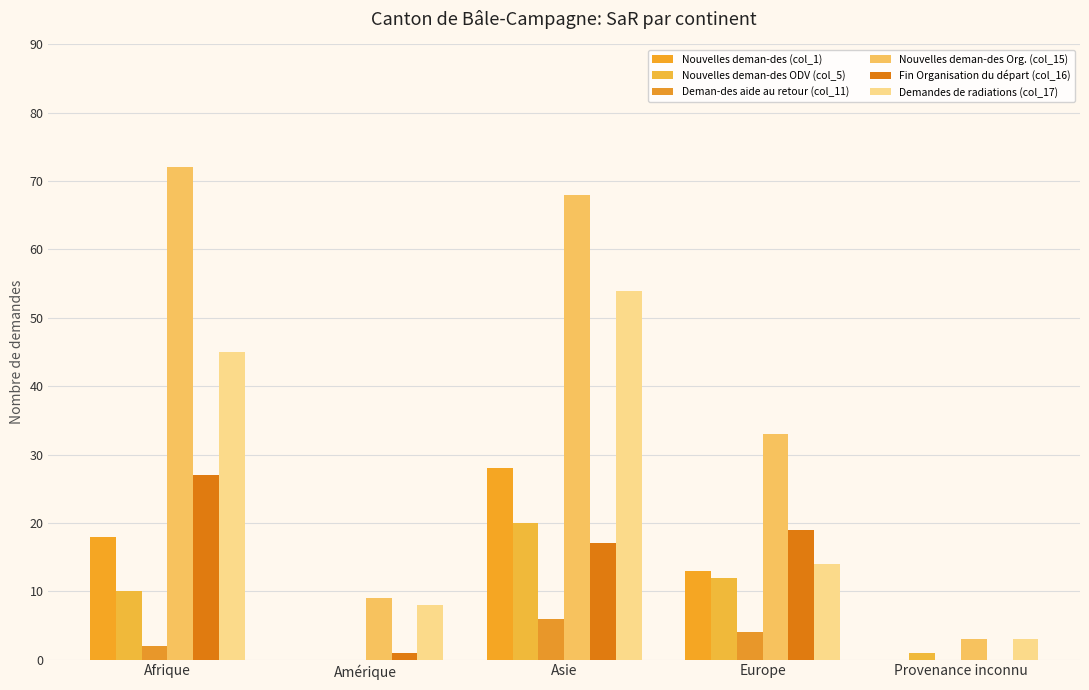

Is it true that Nouvelles deman-des (col_1) equals 26 at Afrique?

False